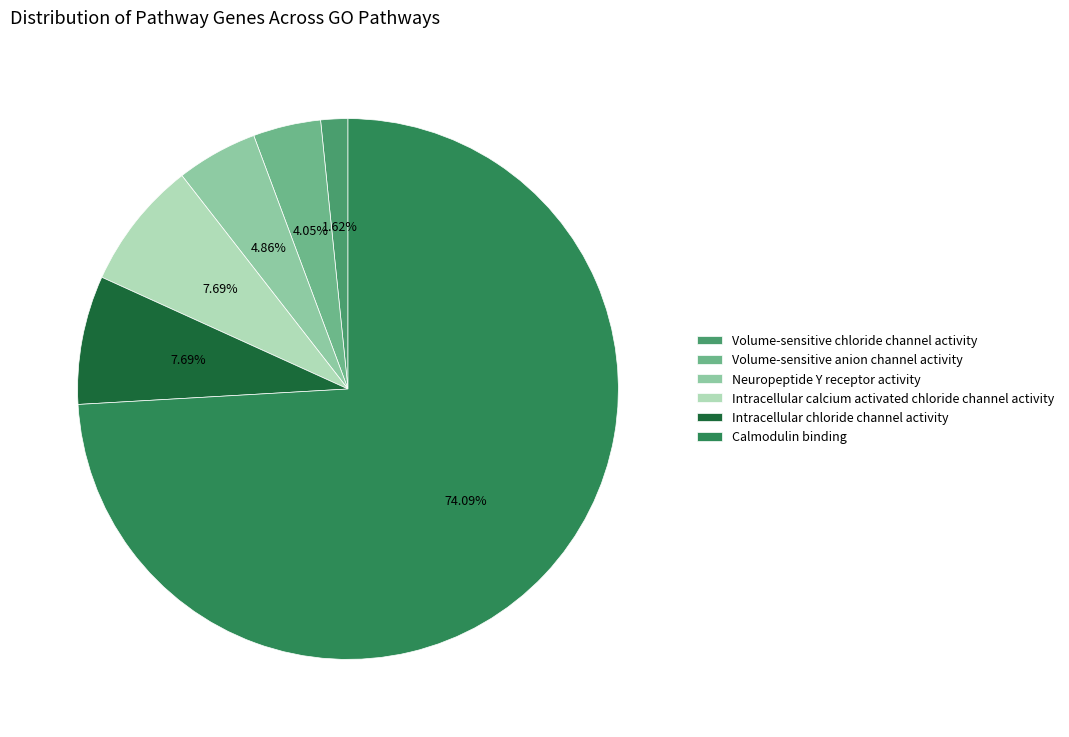

To the nearest percent, what percentage of the pie is Intracellular calcium activated chloride channel activity?

8%